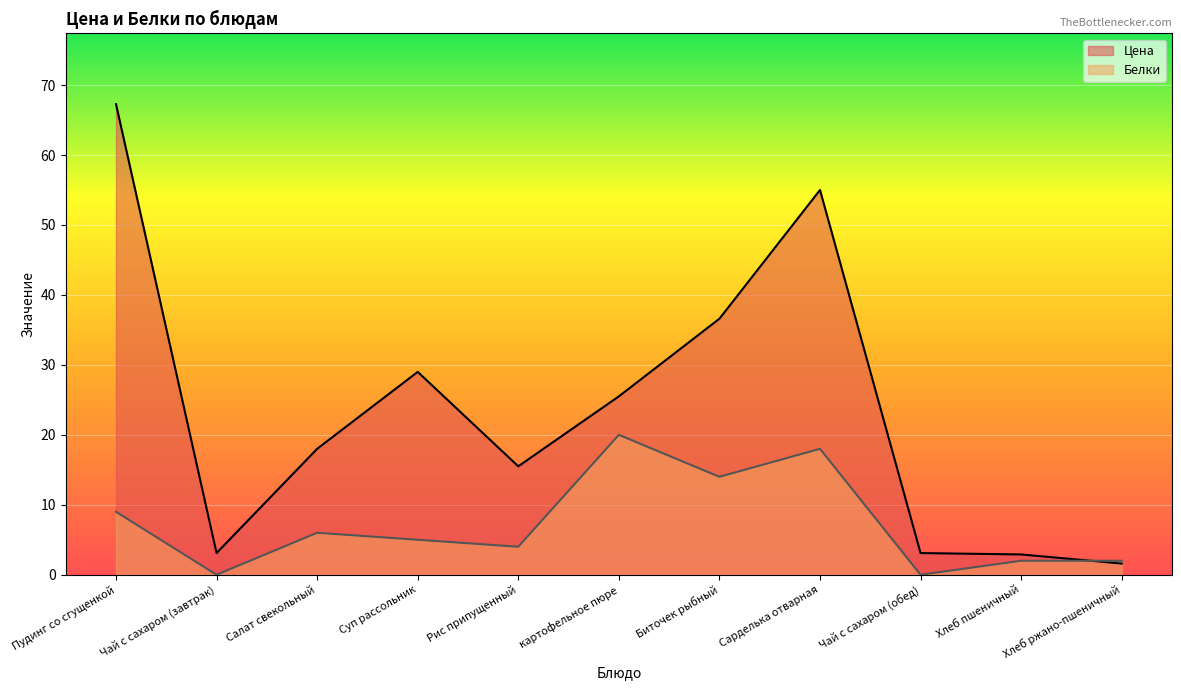

What is the sum of the Цена values at Пудинг со сгущенкой and Хлеб ржано-пшеничный?

68.9